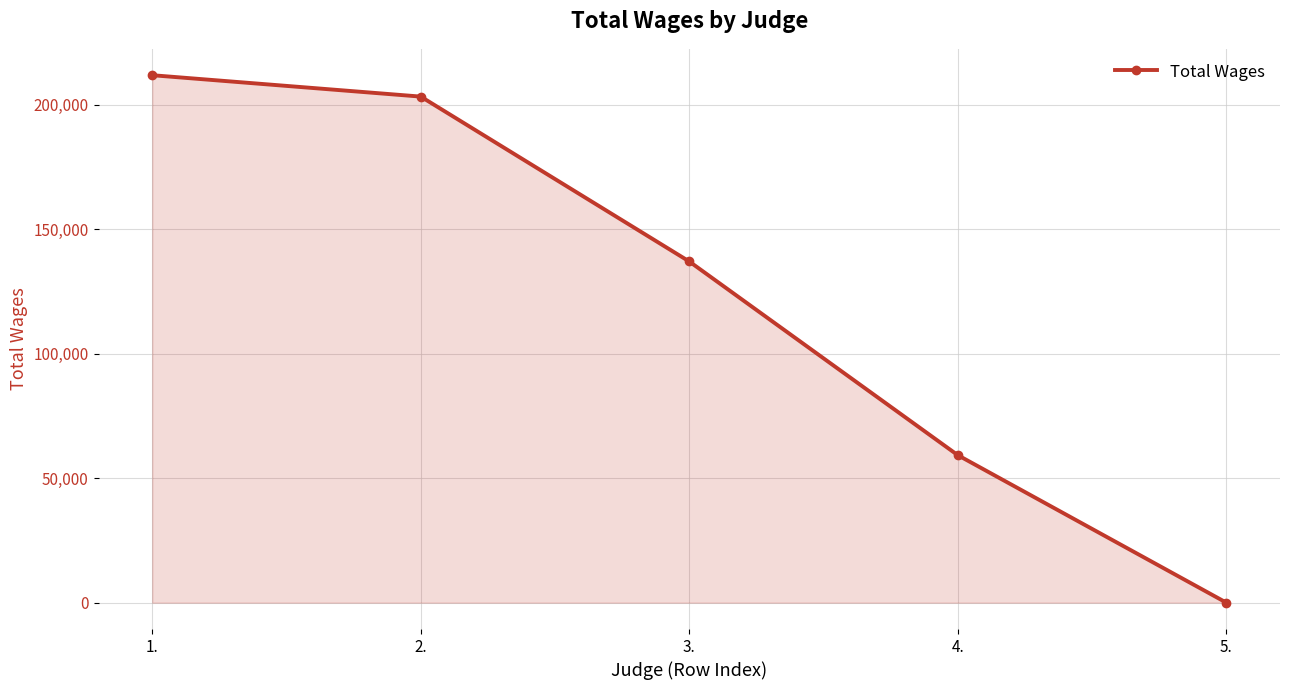

What position from the right is 1.?

5